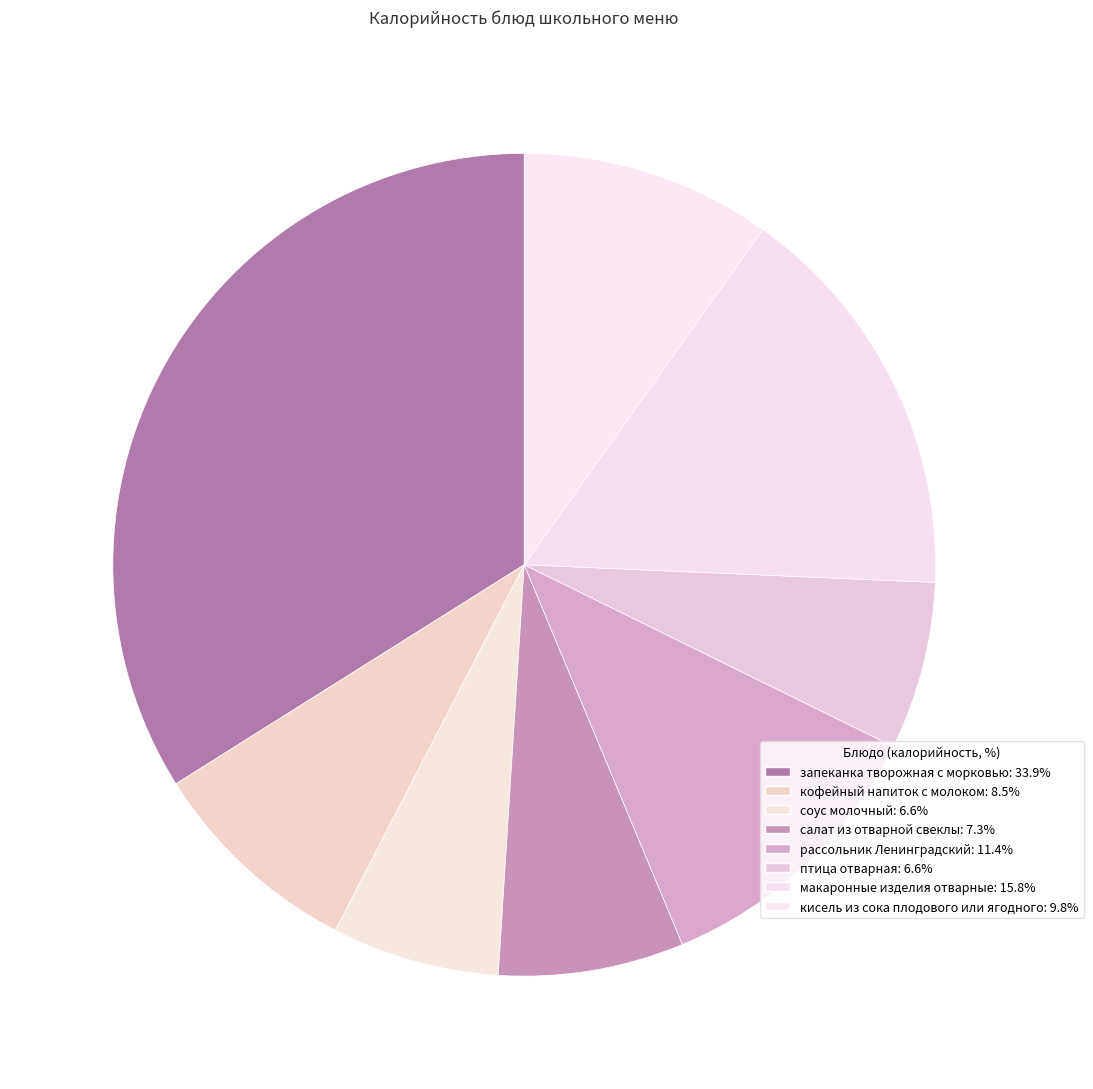

How many slices are in this pie chart?

8